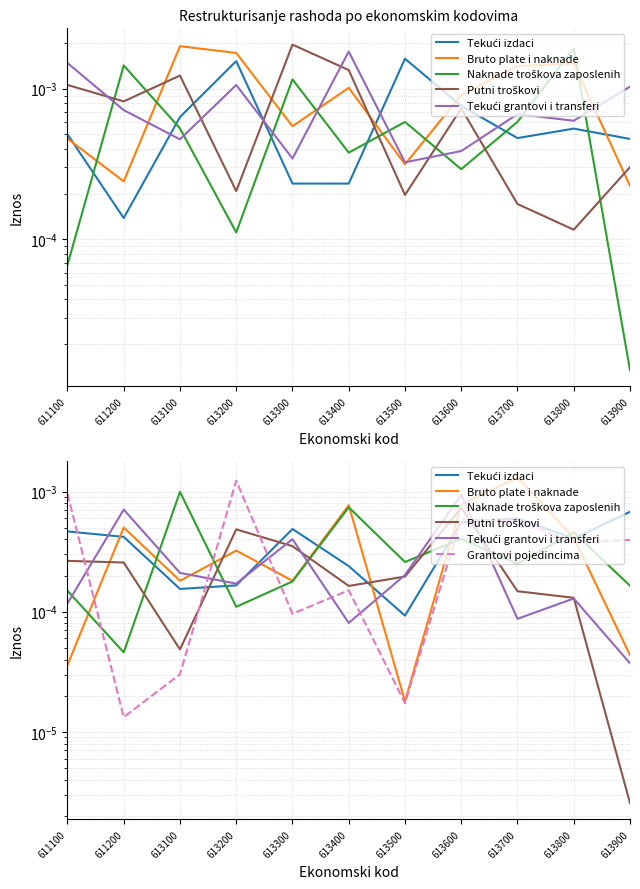

Which series changed the most between 611100 and 613500?

Grantovi pojedincima